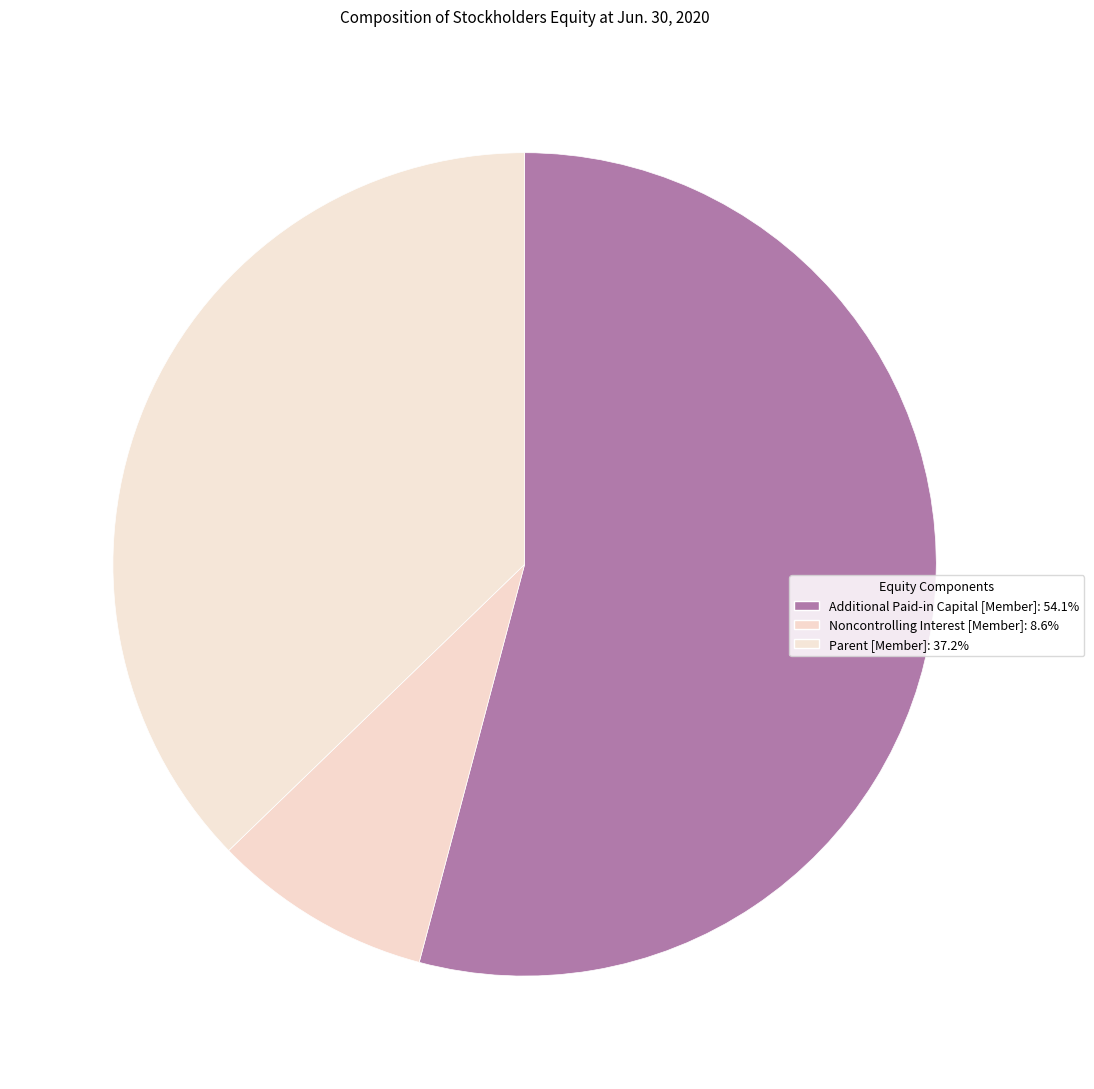

Is Parent [Member] the majority of the pie?

No